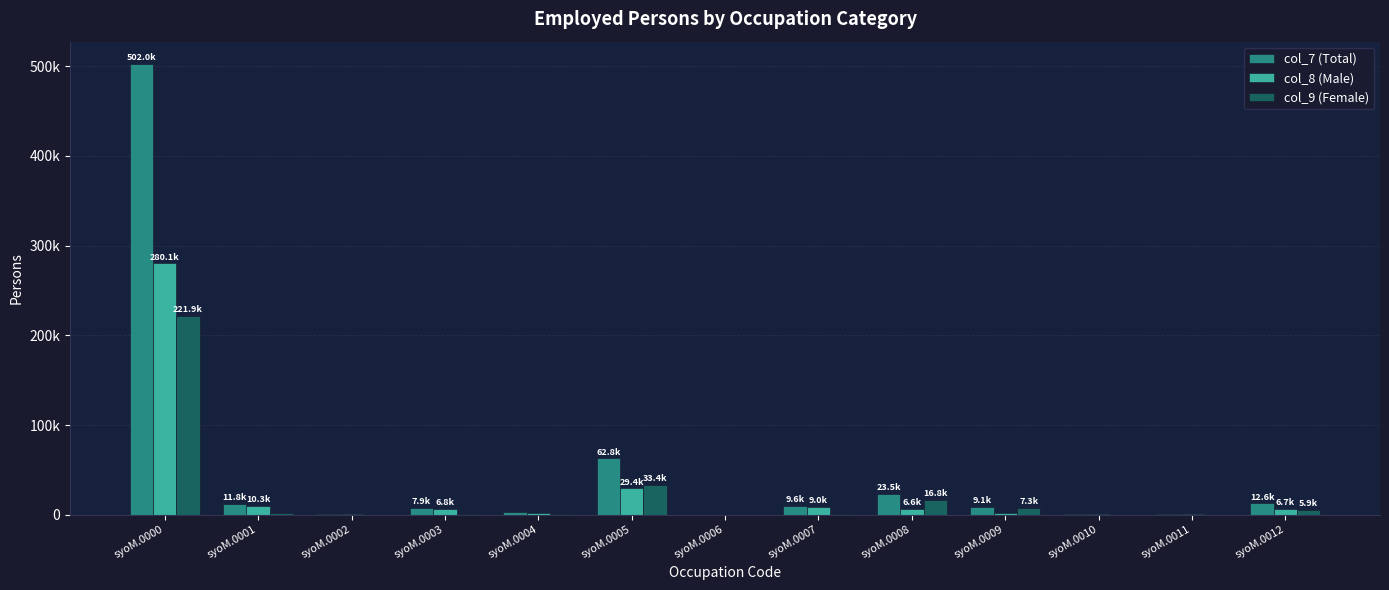

What are all the series names shown in the legend?

col_7 (Total), col_8 (Male), col_9 (Female)